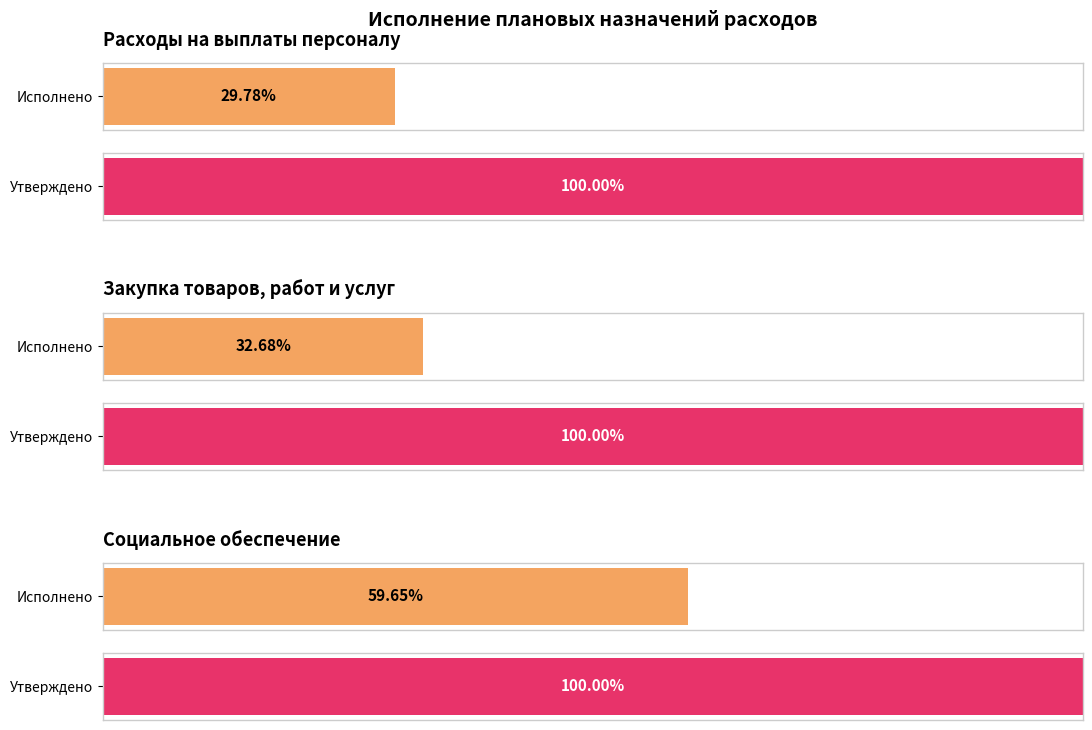

What is the approximate value of Утверждено плановых назначений at Закупка товаров, работ и услуг?

19246430.2